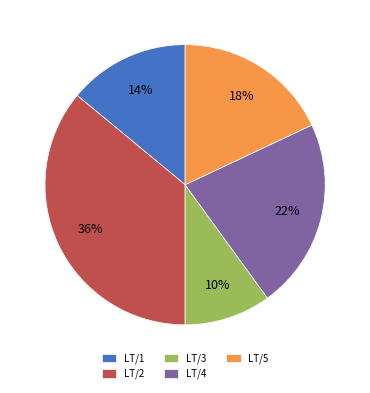

Which has a higher value, LT/1 or LT/5?

LT/5